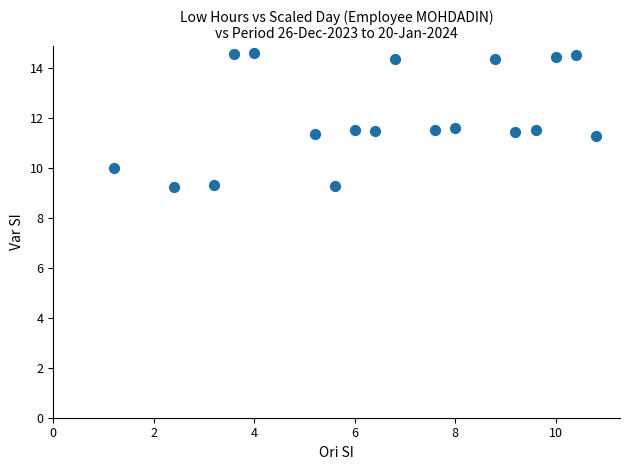

What is the range of X values (max minus min)?

9.6